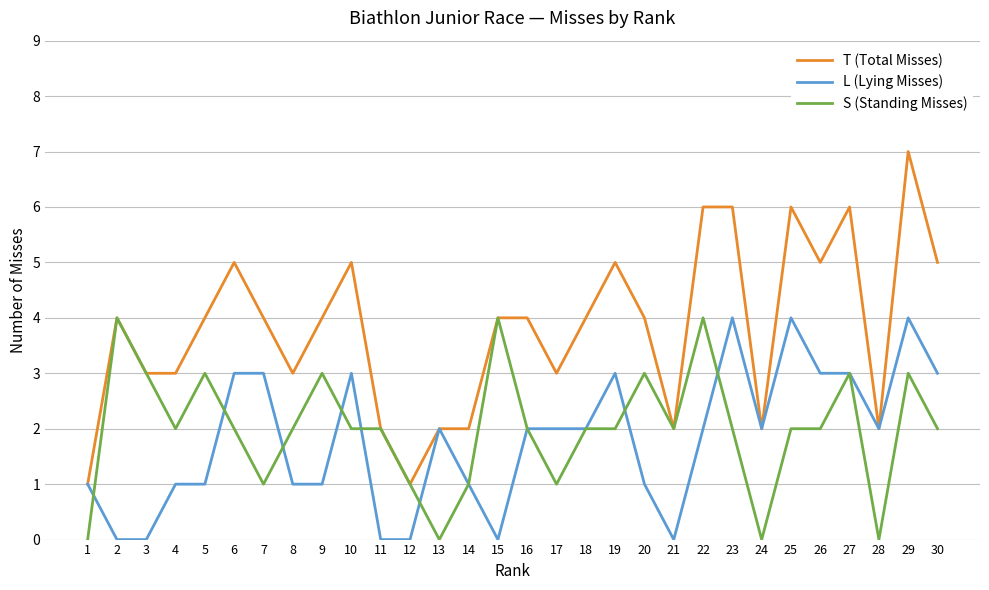

Which series changed the most between 17 and 26?

T (Total Misses)